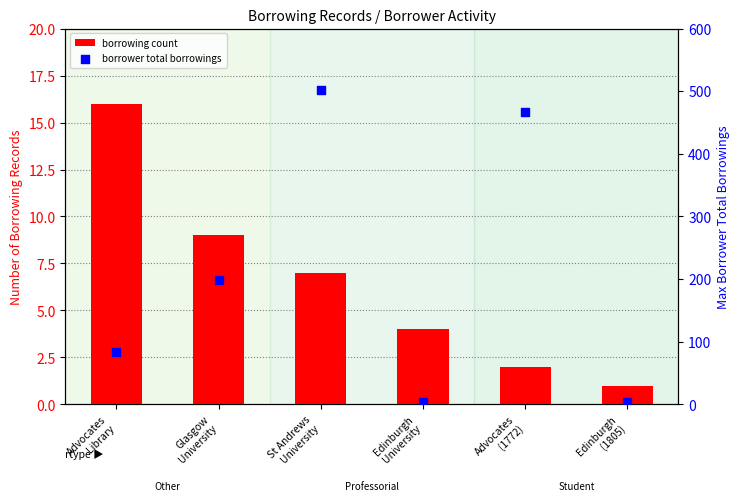

Which series has the widest spread of Y values?

borrower total borrowings